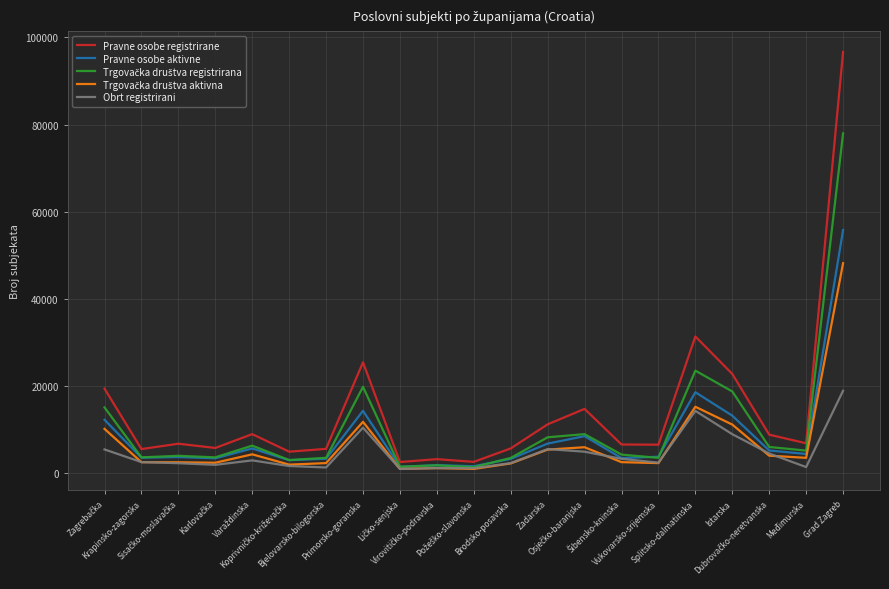

What is the maximum value shown in the chart?

96680